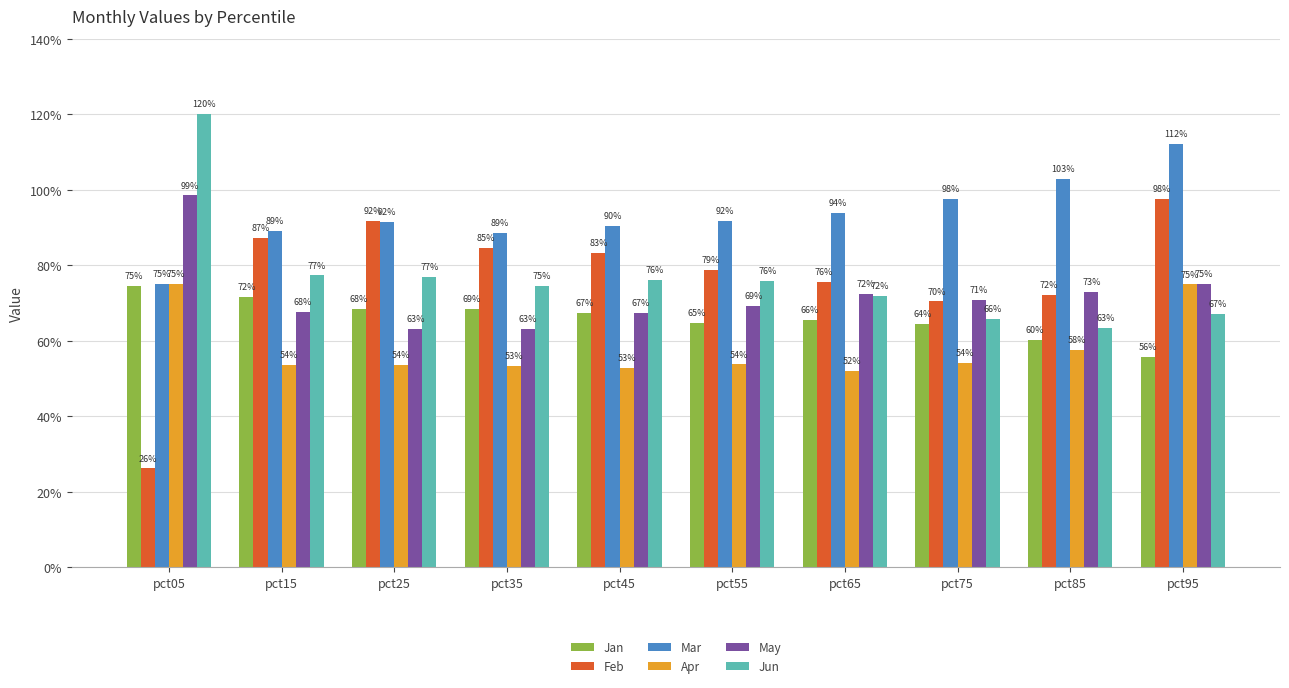

Reading right to left, transcribe all the data shown in this chart.

Jan: pct95=0.6	pct85=0.6	pct75=0.6	pct65=0.7	pct55=0.6	pct45=0.7	pct35=0.7	pct25=0.7	pct15=0.7	pct05=0.7
Feb: pct95=1.0	pct85=0.7	pct75=0.7	pct65=0.8	pct55=0.8	pct45=0.8	pct35=0.8	pct25=0.9	pct15=0.9	pct05=0.3
Mar: pct95=1.1	pct85=1.0	pct75=1.0	pct65=0.9	pct55=0.9	pct45=0.9	pct35=0.9	pct25=0.9	pct15=0.9	pct05=0.8
Apr: pct95=0.7	pct85=0.6	pct75=0.5	pct65=0.5	pct55=0.5	pct45=0.5	pct35=0.5	pct25=0.5	pct15=0.5	pct05=0.8
May: pct95=0.8	pct85=0.7	pct75=0.7	pct65=0.7	pct55=0.7	pct45=0.7	pct35=0.6	pct25=0.6	pct15=0.7	pct05=1.0
Jun: pct95=0.7	pct85=0.6	pct75=0.7	pct65=0.7	pct55=0.8	pct45=0.8	pct35=0.7	pct25=0.8	pct15=0.8	pct05=1.2